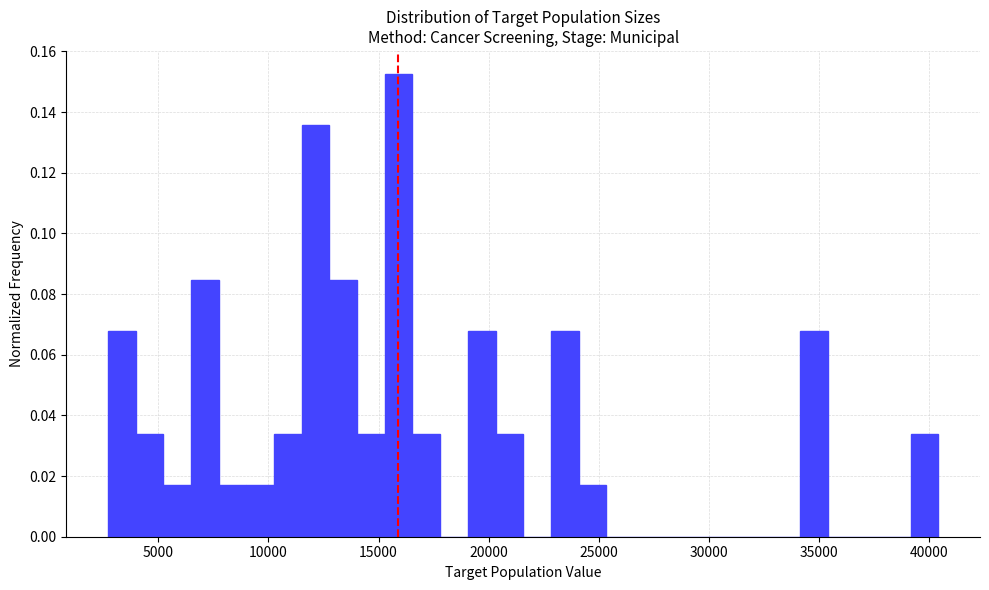

Read against the x-axis, roughly where is the centre of the tallest bar?

16000